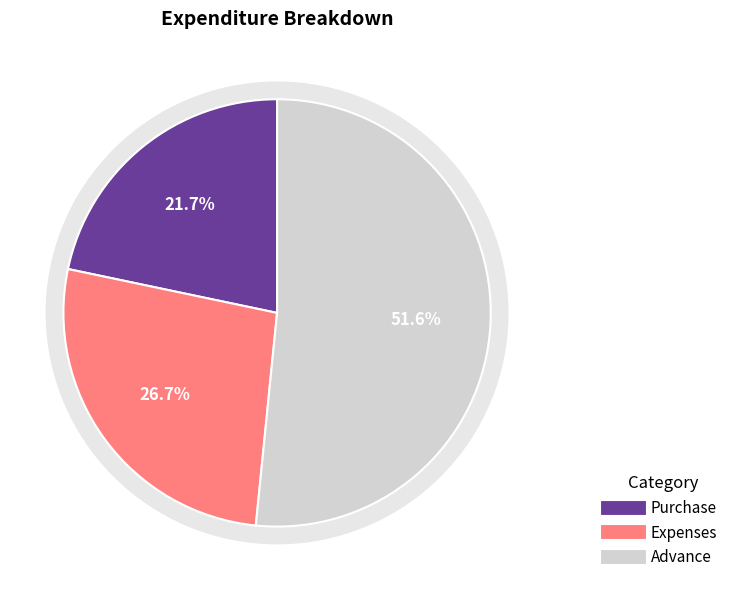

Between Expenses and Purchase, which is larger?

Expenses